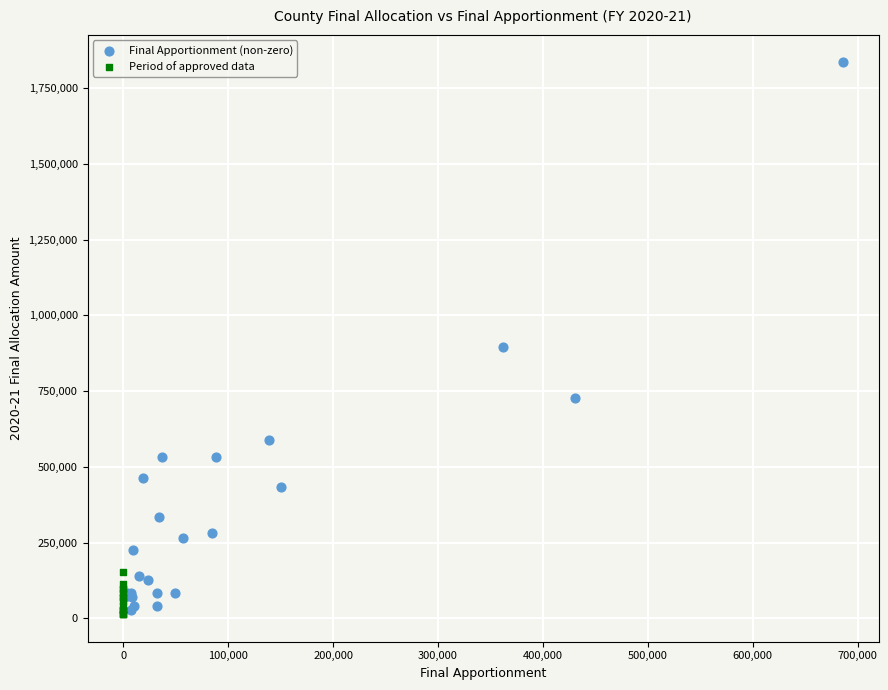

Which series has the largest Y range (max minus min)?

Final Apportionment (non-zero)